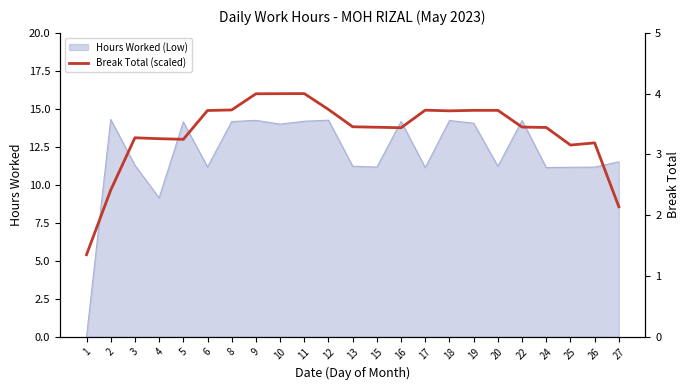

At which label is the value closest to 2?

27